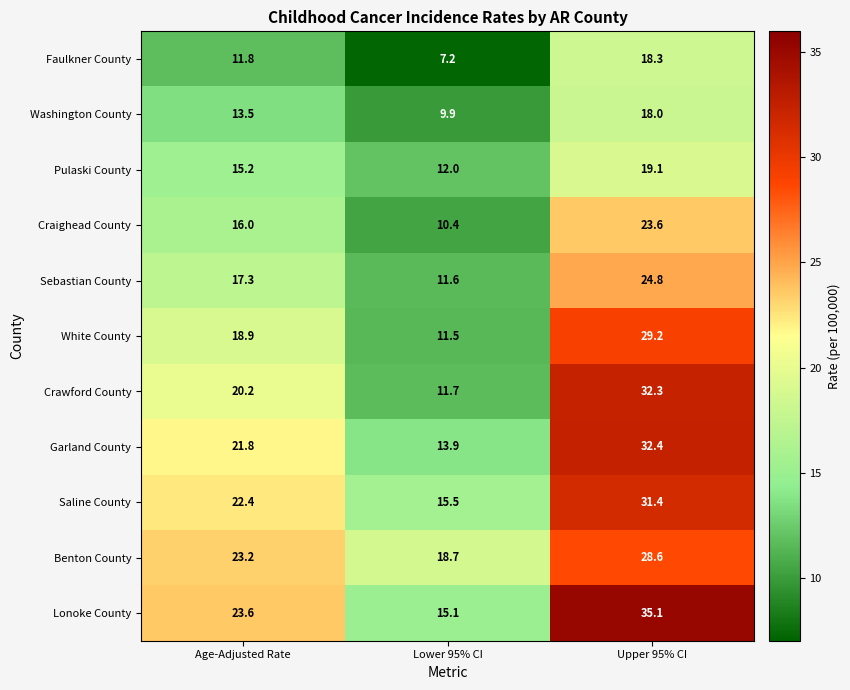

Where is Garland County nearest to the value 23?

Age-Adjusted Rate